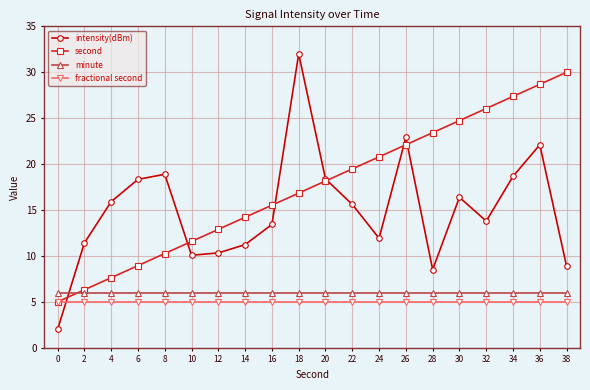

At which category is the sum across all series the highest?

36